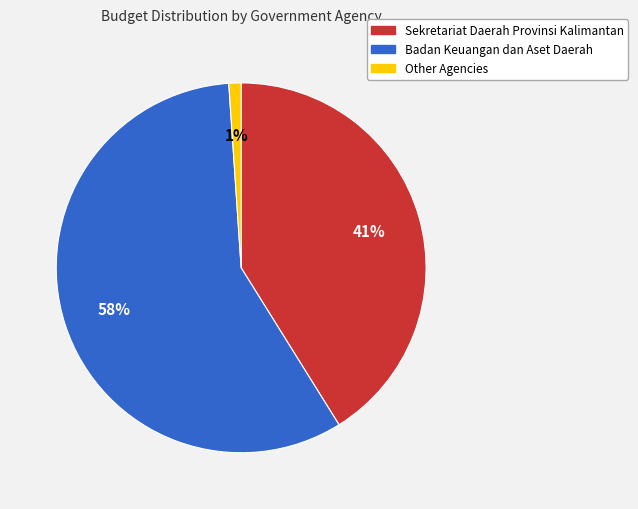

To the nearest percent, what is the difference between the largest and smallest slice percentages?

57%